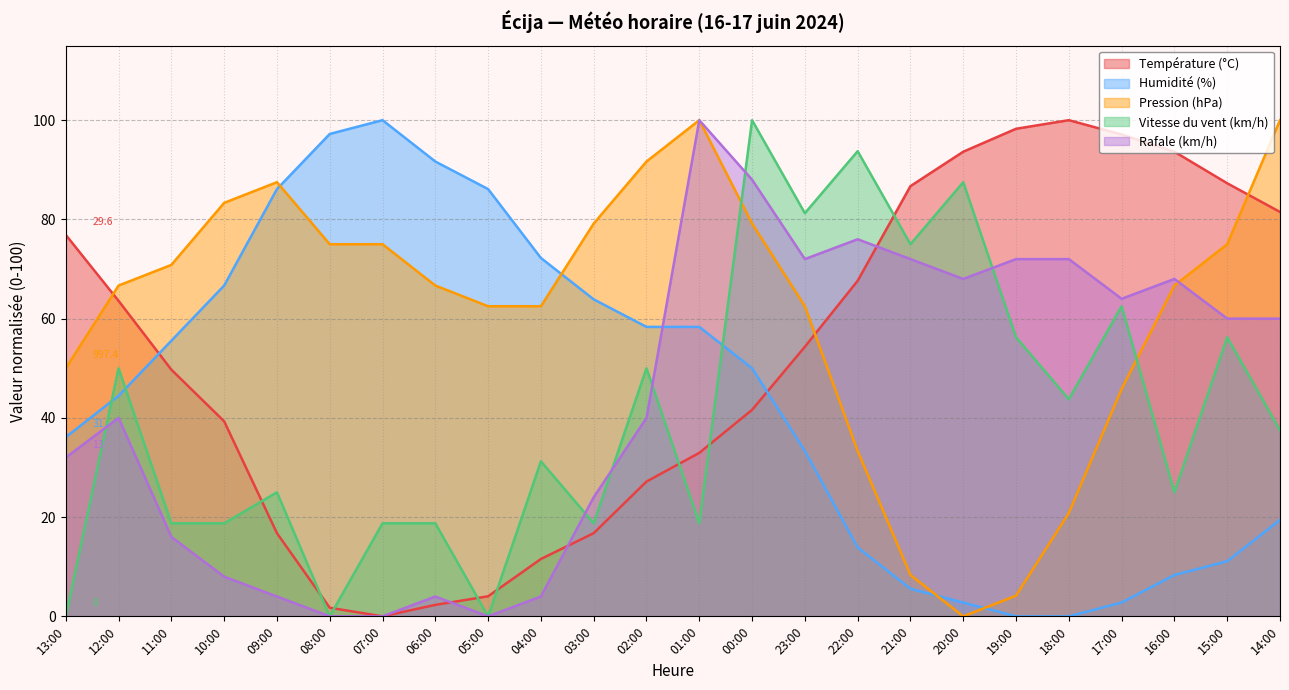

The Rafale (km/h) series shows 72.0 at 21:00. True or false?

True